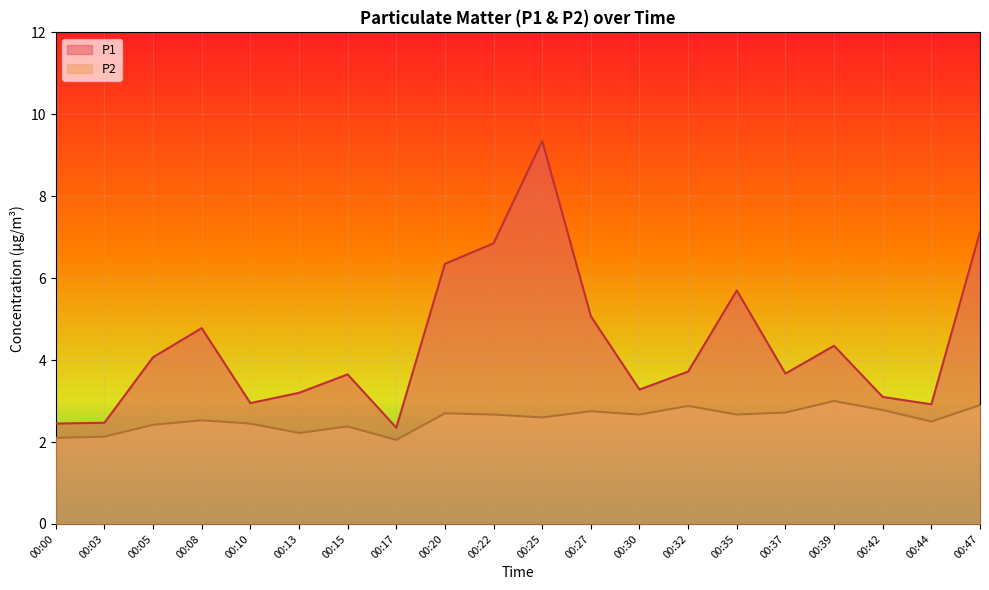

How many distinct data groups are displayed?

2